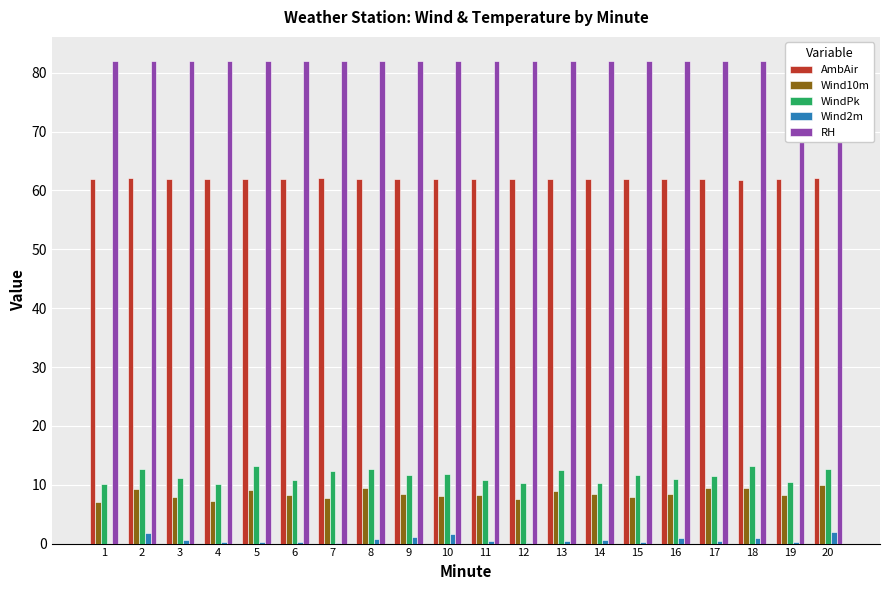

Which series has the largest range (max minus min)?

WindPk